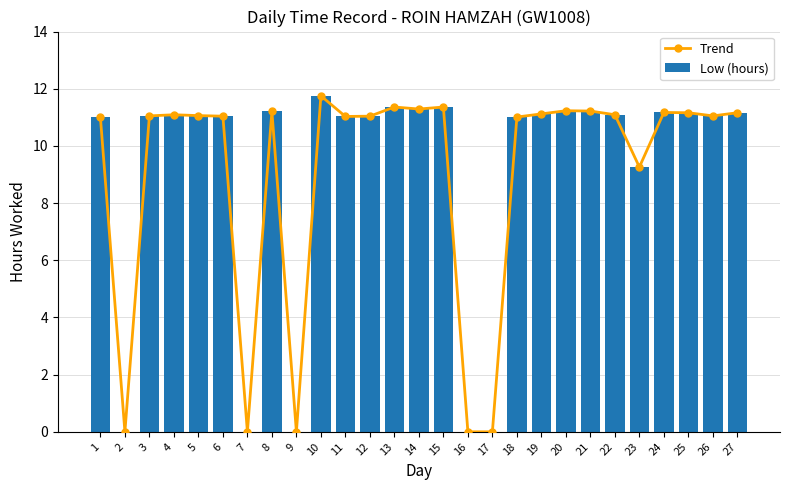

What is the value of the Trend bar at the 20th from the left?

11.2